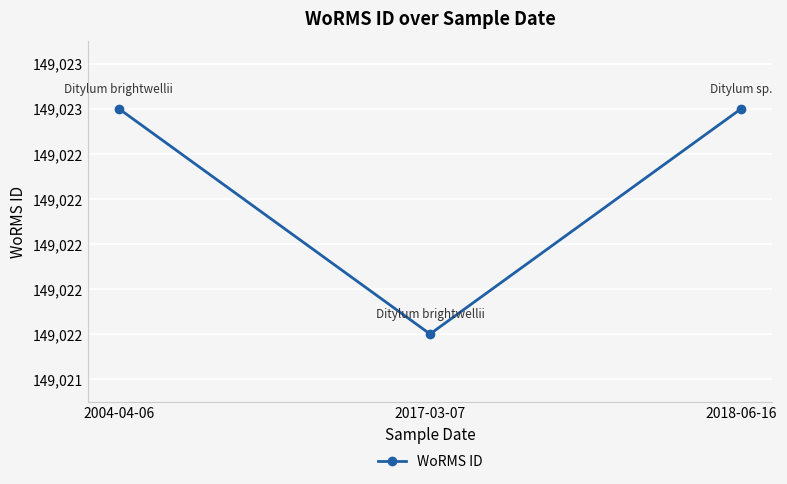

Rank the categories by value from lowest to highest.

2017-03-07, 2004-04-06, 2018-06-16